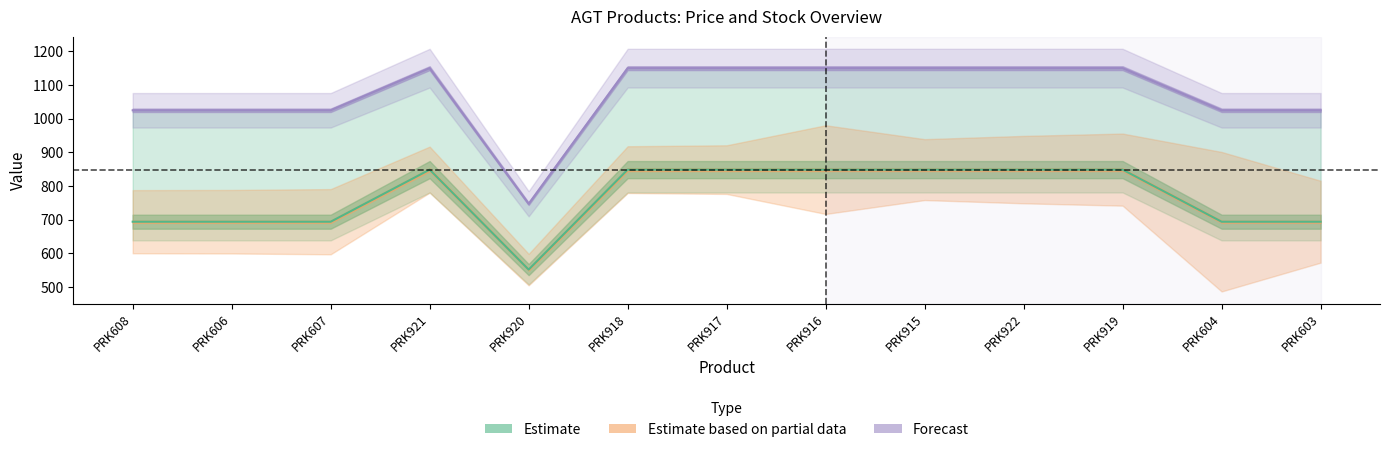

Does the chart display data point markers on the line(s)?

No